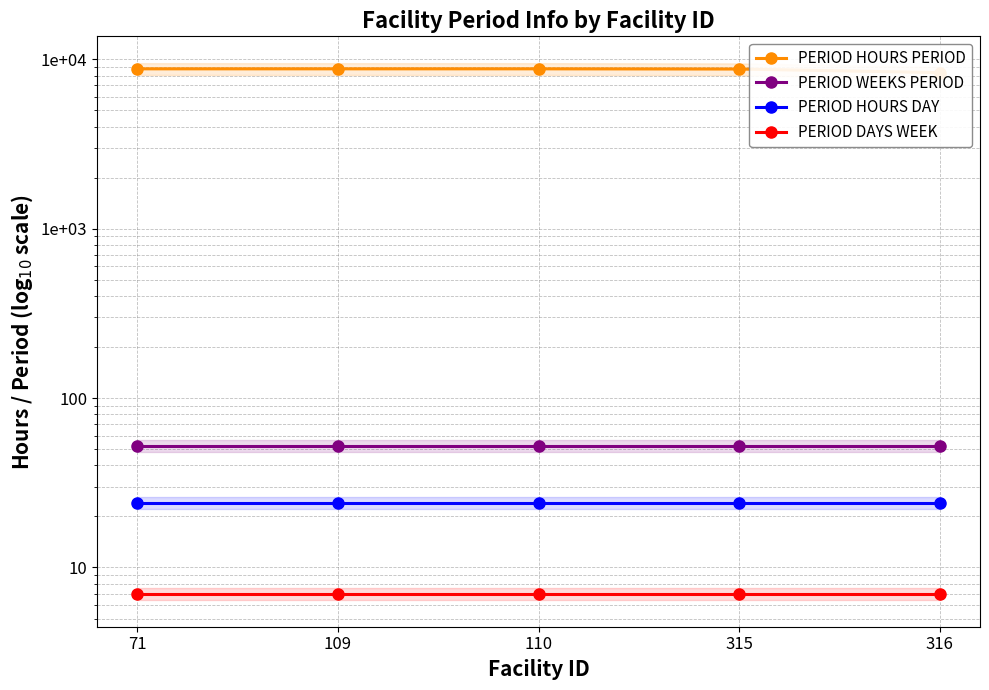

What is the value of the PERIOD HOURS PERIOD point at the 2nd from the left?

8760